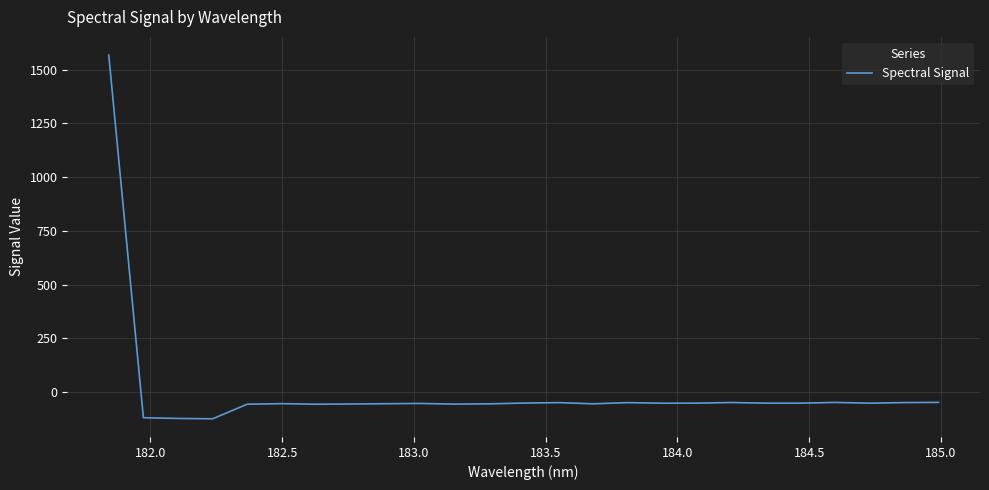

What is the minimum value shown in the chart?

-123.7